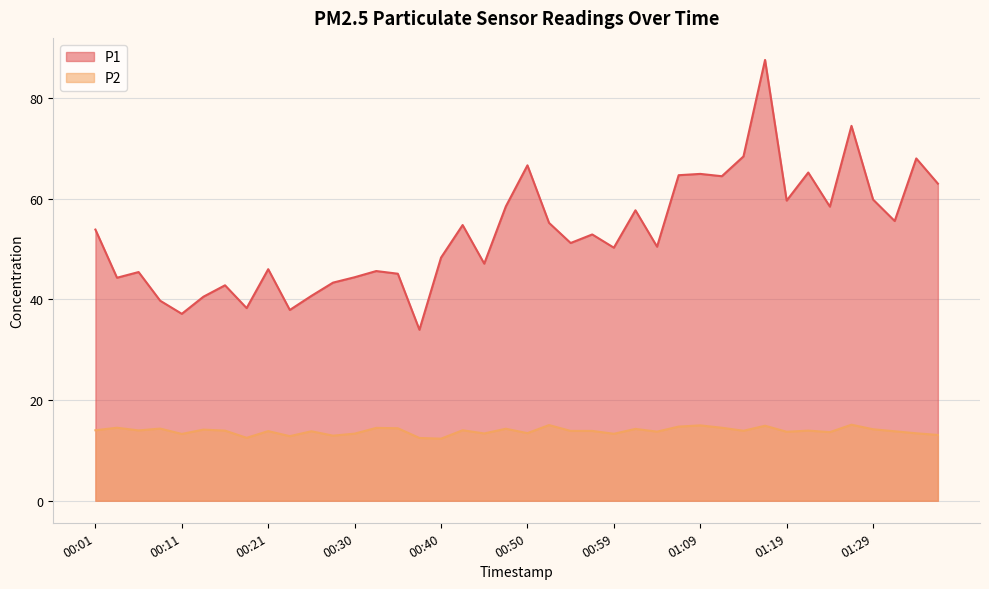

Rank the categories by P1 value from lowest to highest.

00:38, 00:11, 00:23, 00:18, 00:08, 00:13, 00:25, 00:16, 00:28, 00:03, 00:30, 00:35, 00:06, 00:33, 00:21, 00:45, 00:40, 00:59, 01:04, 00:55, 00:57, 00:01, 00:42, 00:52, 01:31, 01:02, 01:24, 00:47, 01:19, 01:29, 01:36, 01:12, 01:07, 01:09, 01:21, 00:50, 01:34, 01:14, 01:26, 01:16